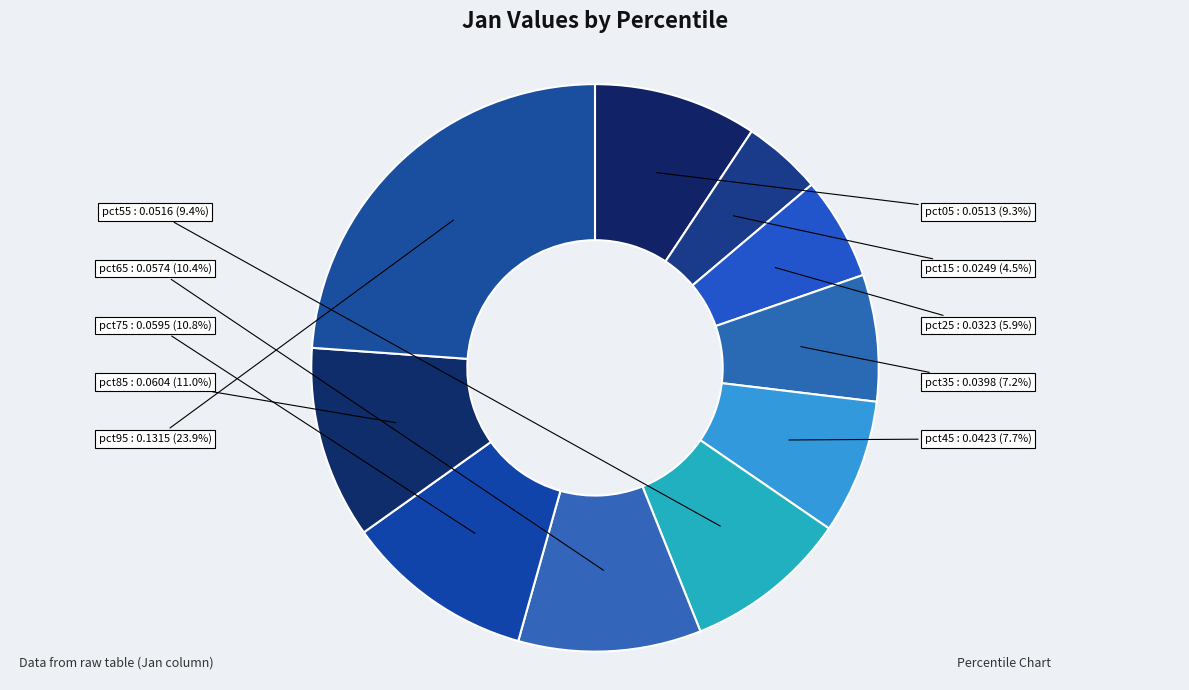

How many slices are in this pie chart?

10